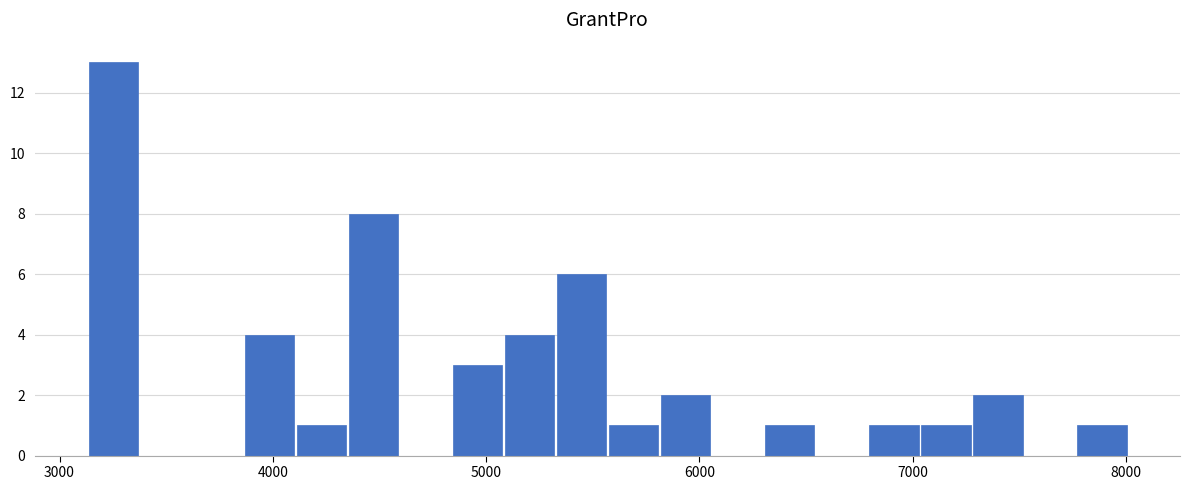

Read against the x-axis, roughly where is the centre of the tallest bar?

3300